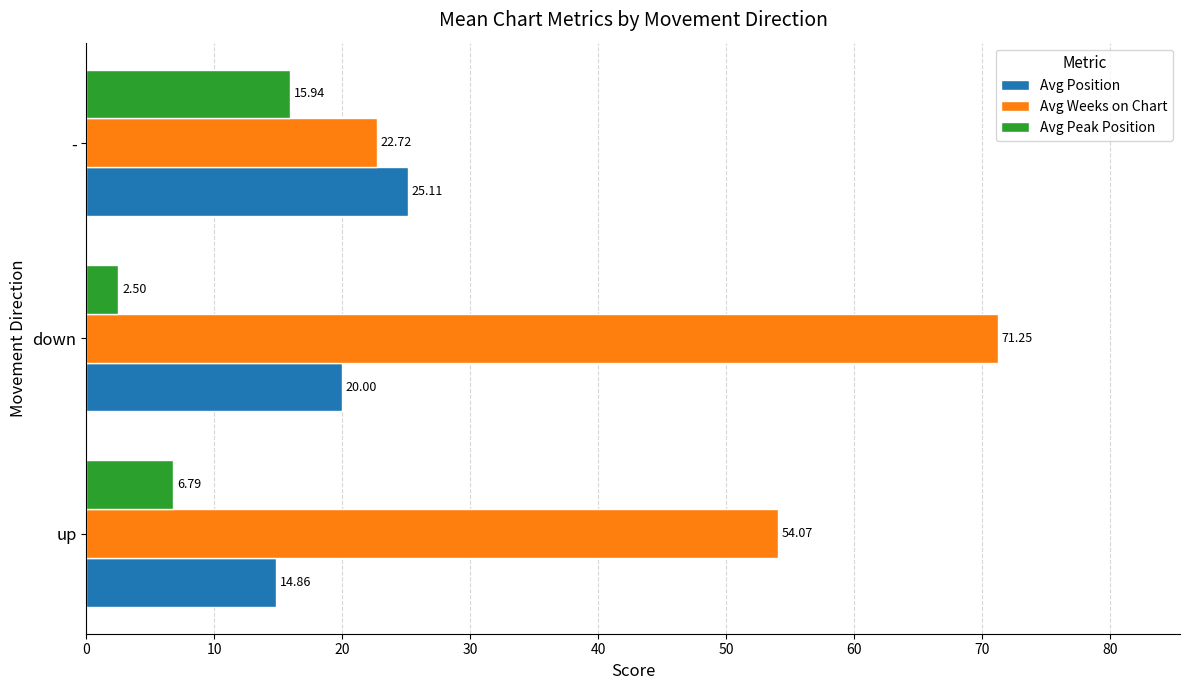

At how many categories does at least one series exceed 49?

2